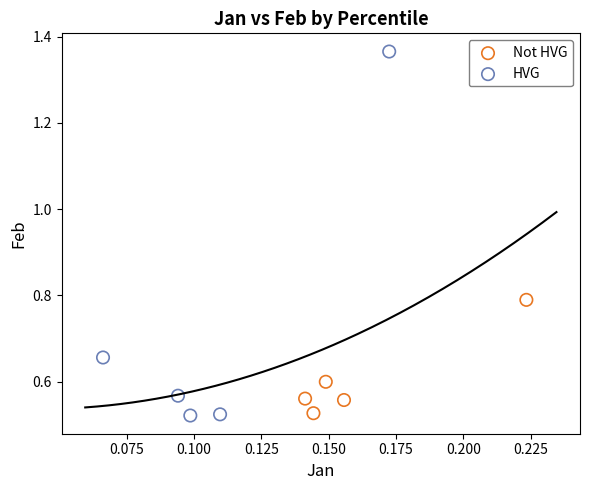

What are all the series names shown in the legend?

Not HVG, HVG